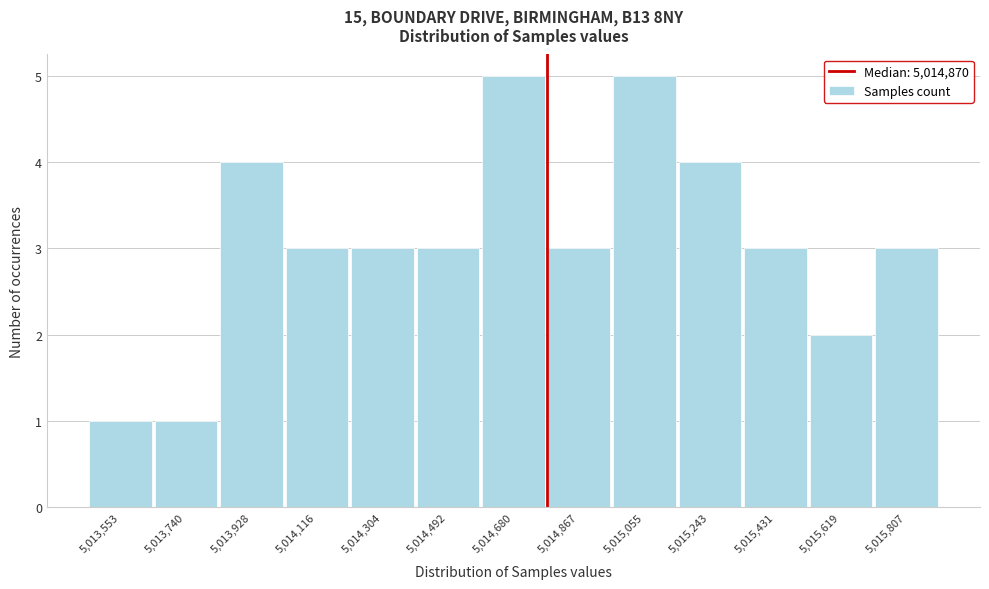

Reading left to right, transcribe all the data shown in this chart.

5,013,553=1	5,013,740=1	5,013,928=4	5,014,116=3	5,014,304=3	5,014,492=3	5,014,680=5	5,014,867=3	5,015,055=5	5,015,243=4	5,015,431=3	5,015,619=2	5,015,807=3